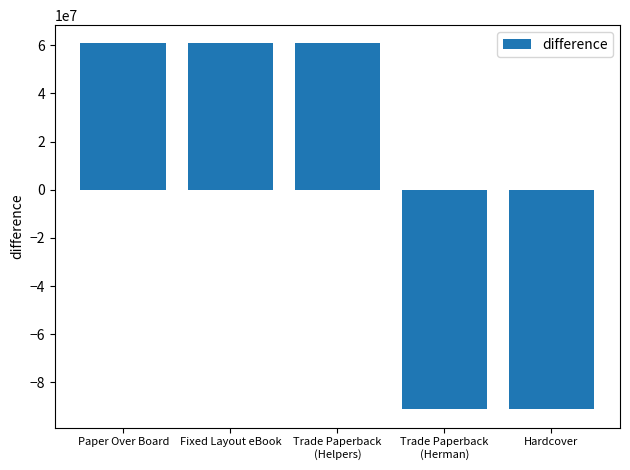

Reading left to right, list all the values displayed in this chart.

Paper Over Board=60763997.6	Fixed Layout eBook=60763997.6	Trade Paperback
(Helpers)=60763997.6	Trade Paperback
(Herman)=-91145996.4	Hardcover=-91145996.4